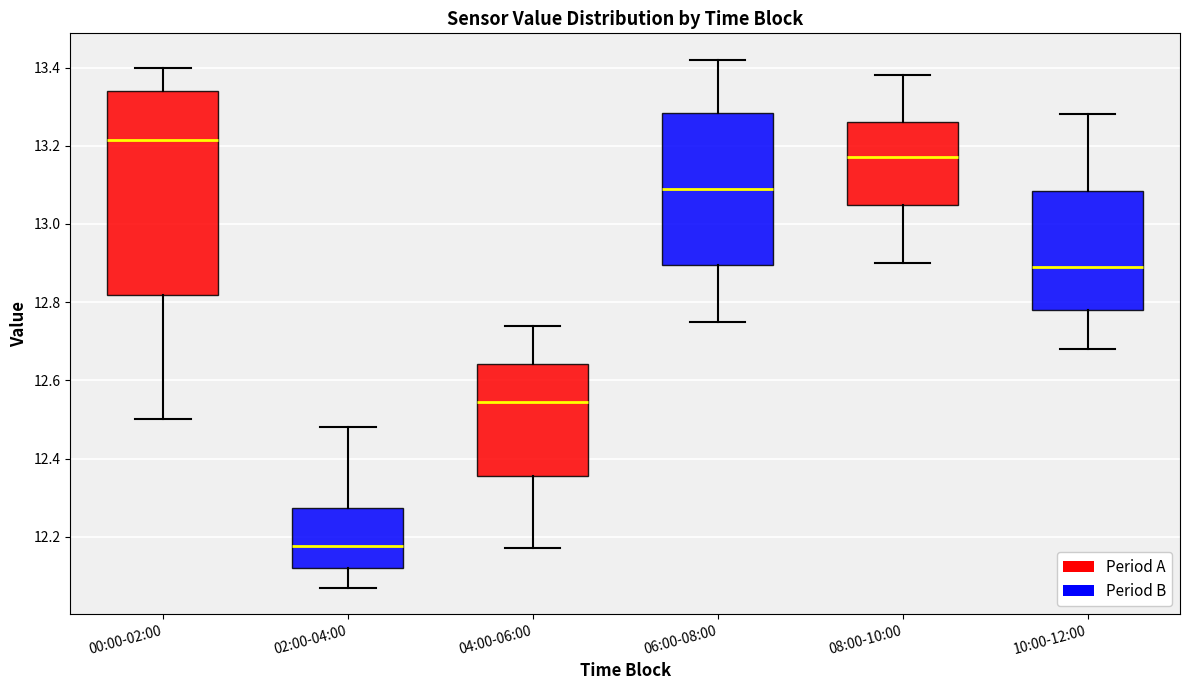

Where does the upper whisker of the box for 02:00-04:00 end on the y-axis? The values are not printed on the chart, so give them approximately, as read against the axis.

12.48